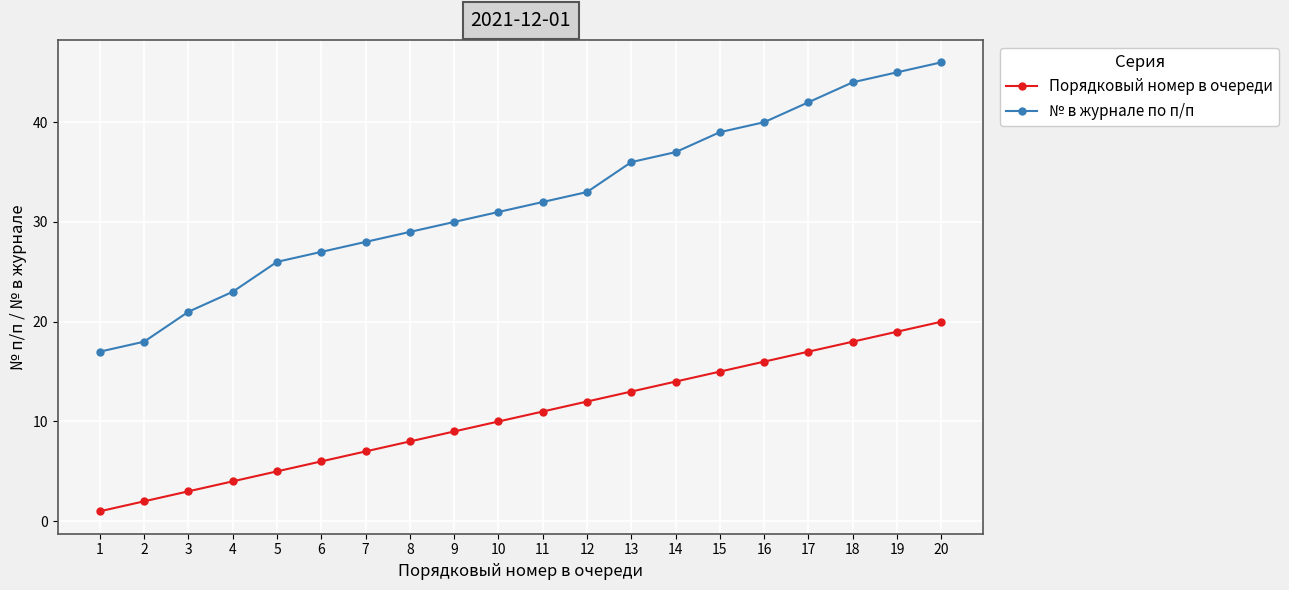

At 18, list the series in order from largest to smallest.

№ в журнале по п/п, Порядковый номер в очереди